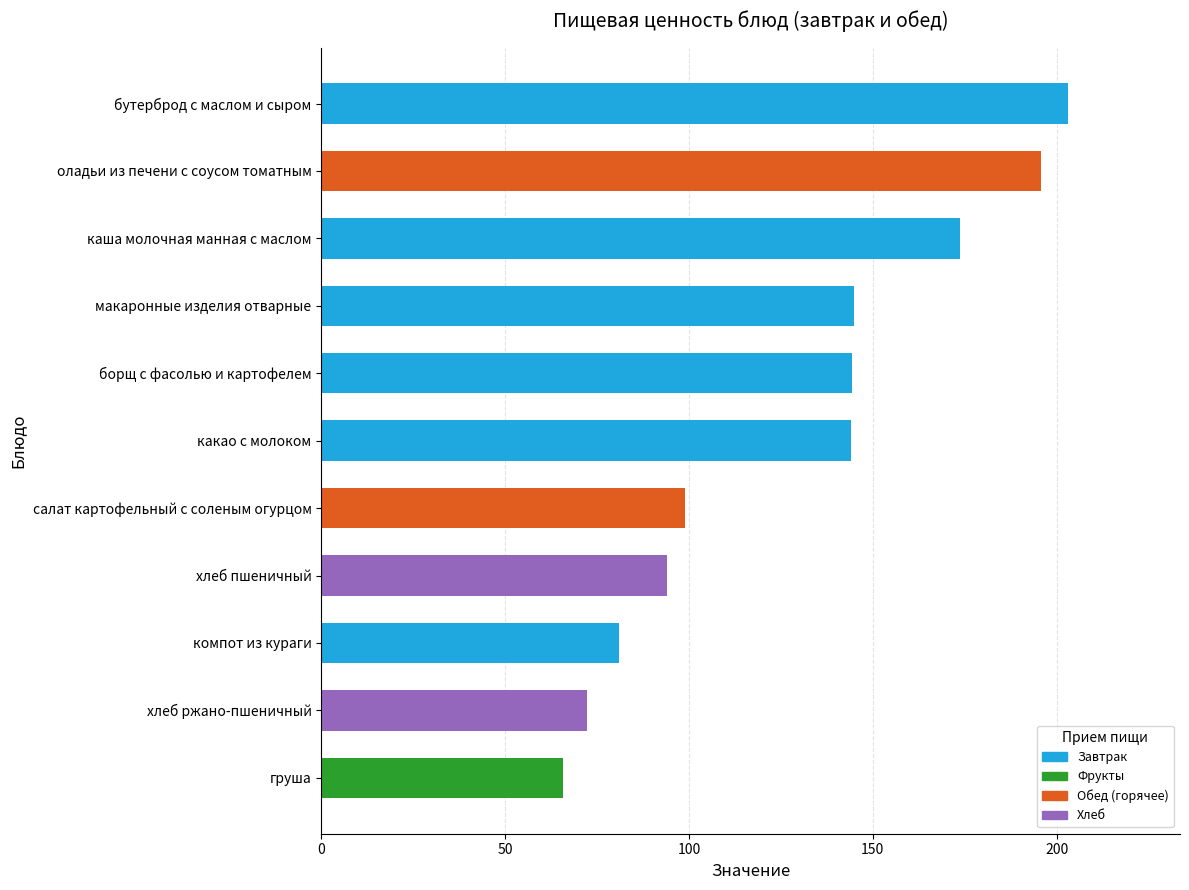

What is the sum of all values?

1418.0